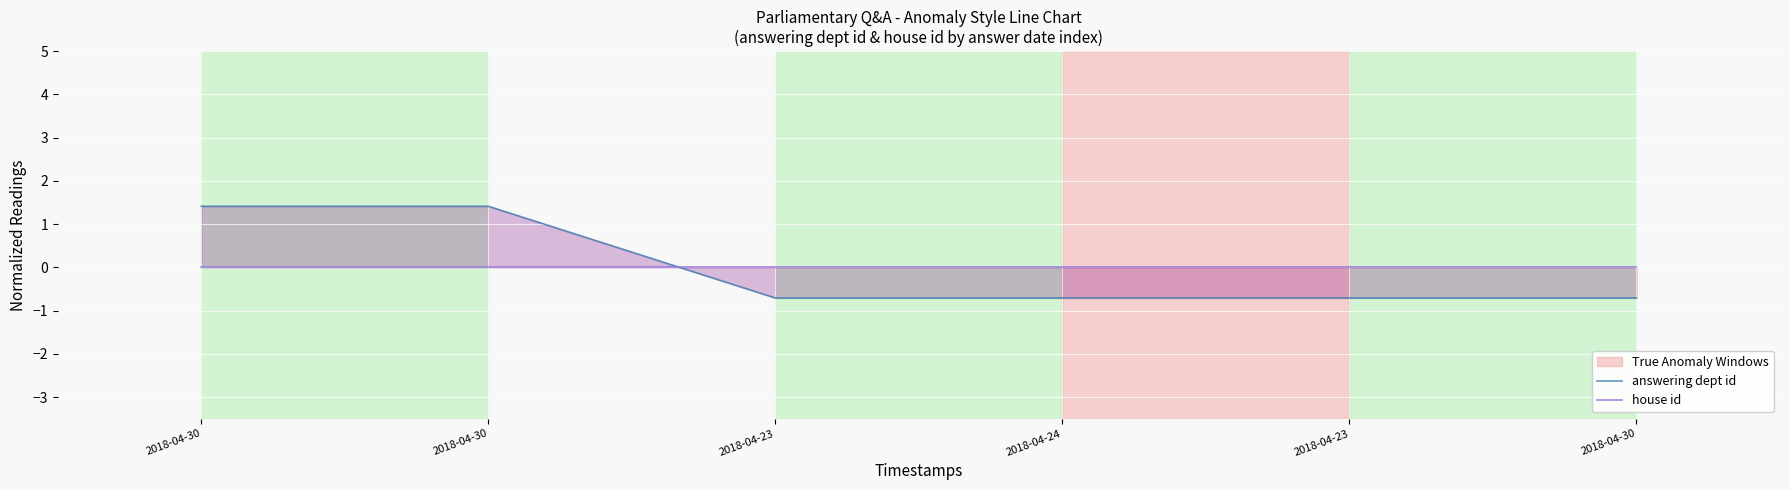

Does the chart display data point markers on the line(s)?

No